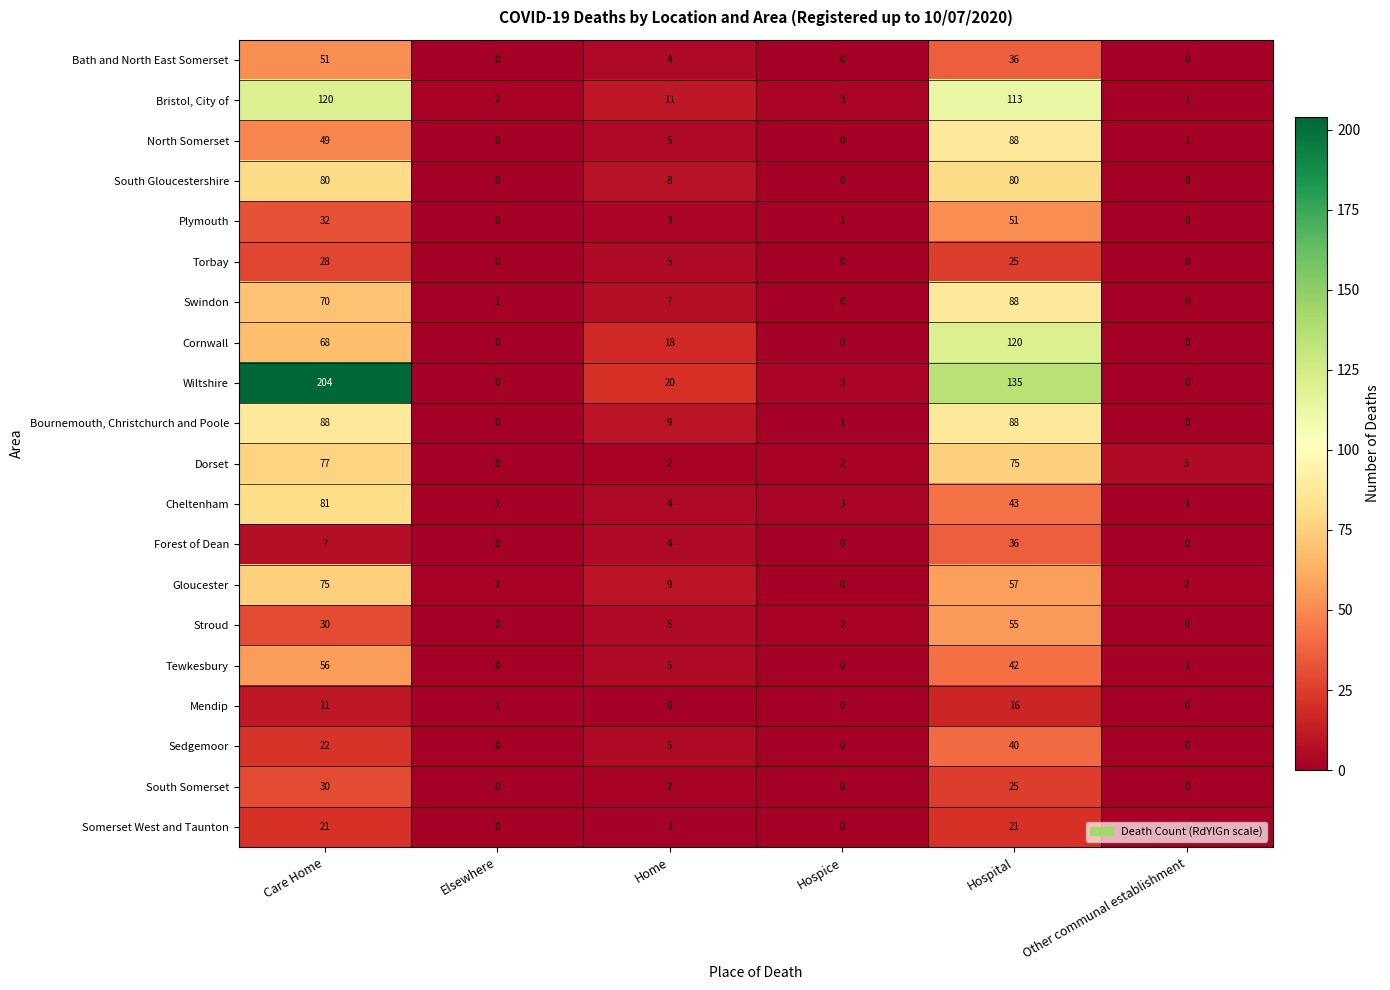

Is it true that Tewkesbury equals 56 at Care Home?

True